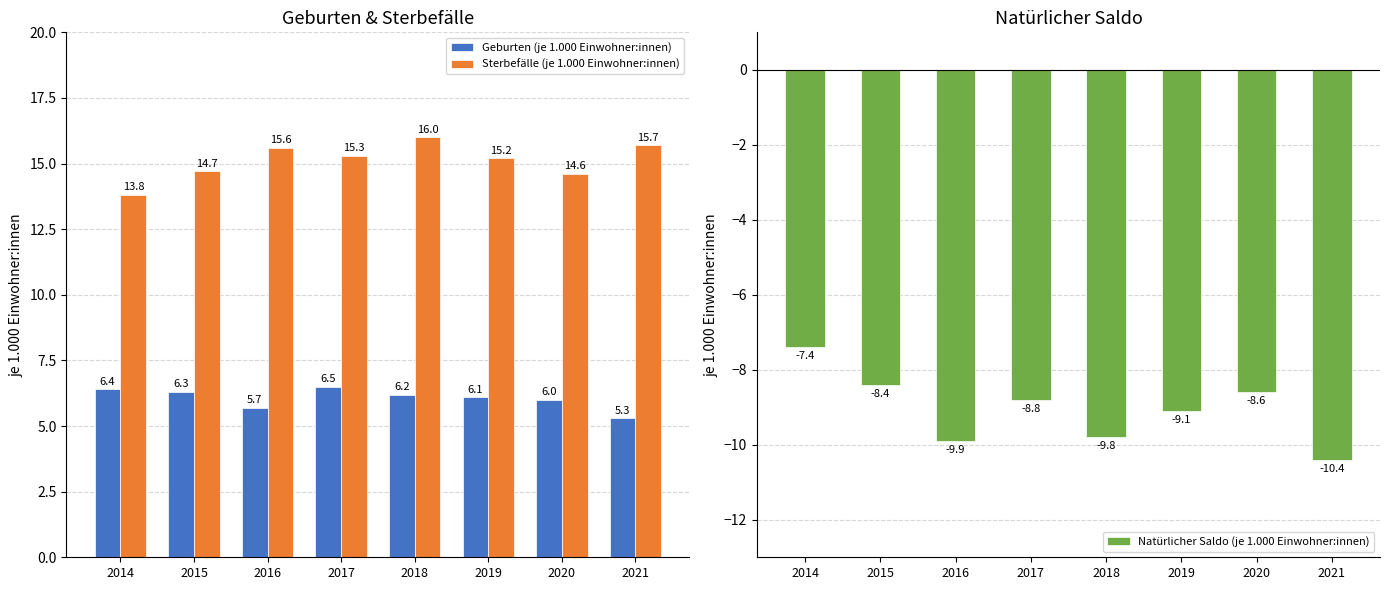

How many data points does each series have?

8